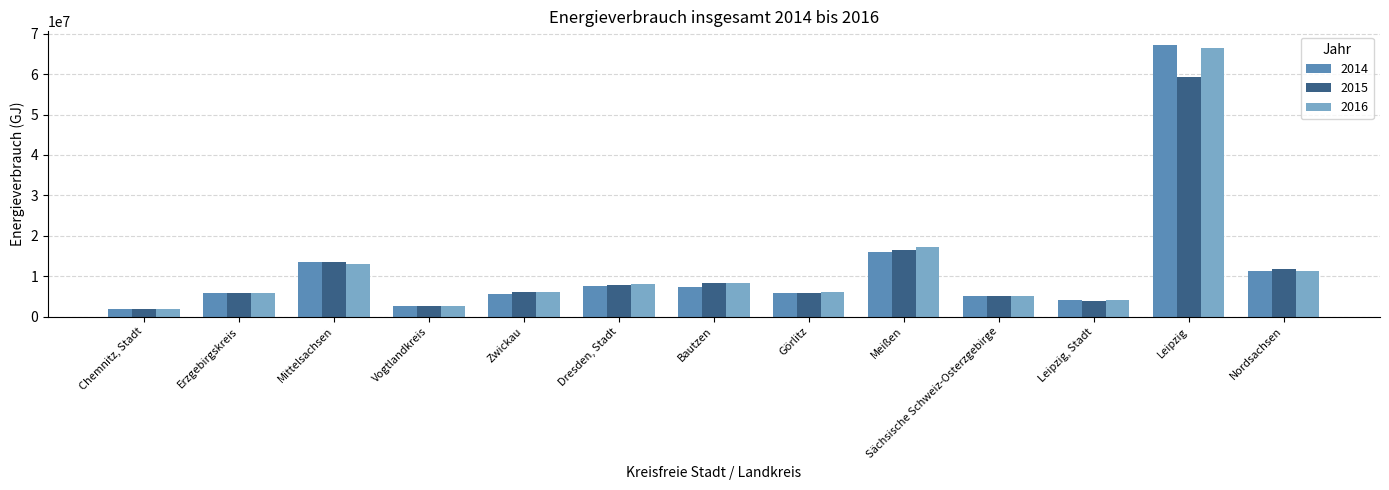

At which label is 2015 closest to 30596721?

Meißen